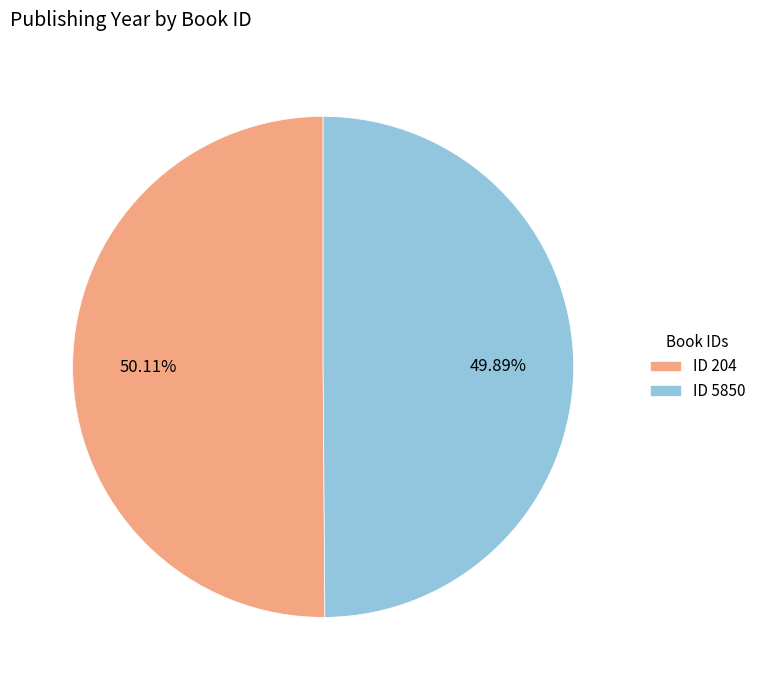

What is the ratio of the value at ID 5850 to the value at ID 204?

1.0